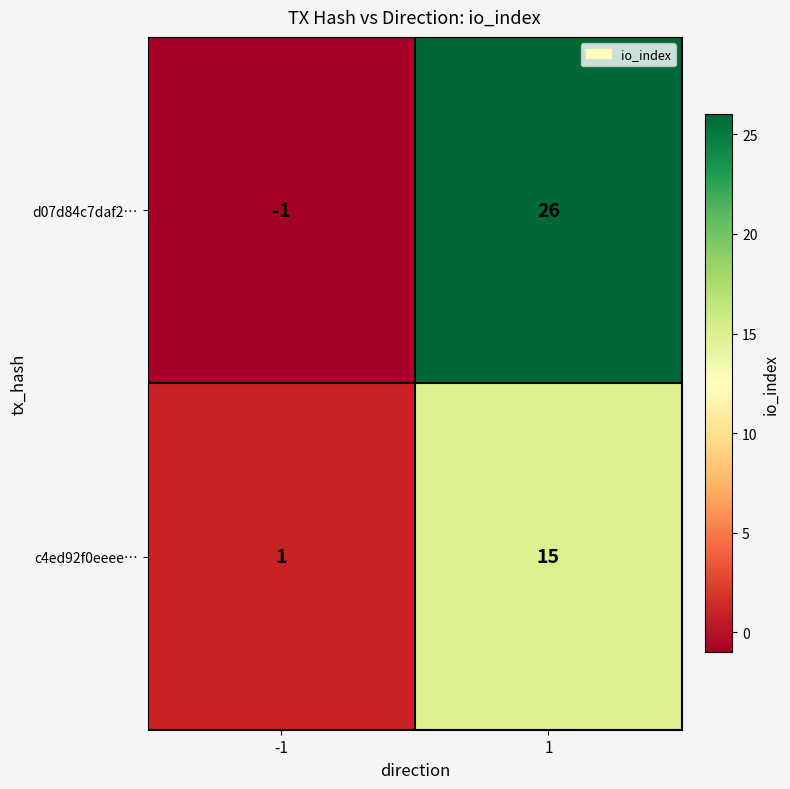

How many values in the d07d84c7daf2… series are below 26?

1